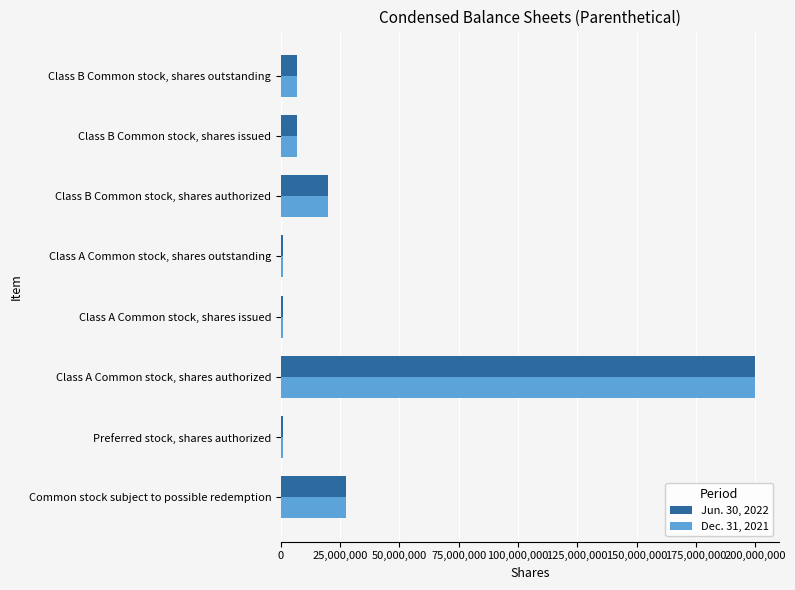

How many data points in Dec. 31, 2021 are less than 6900000?

3